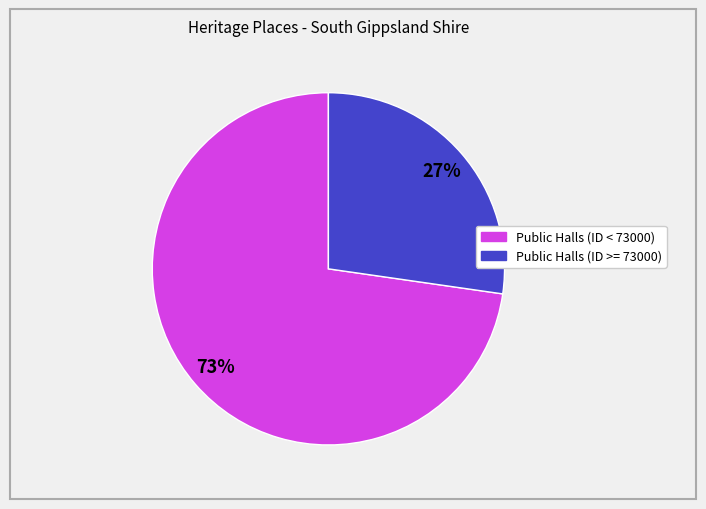

To the nearest percent, what is the average slice percentage?

50%